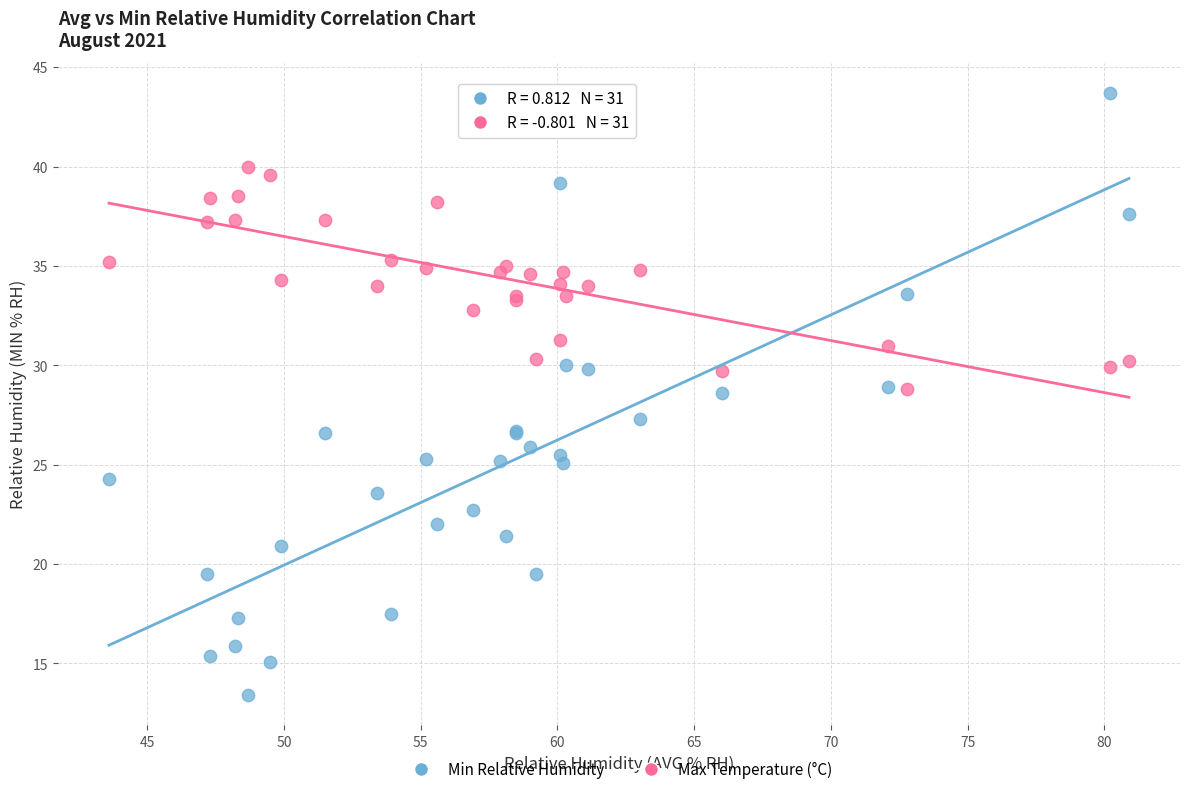

What is the X range (max minus min) for the scatter plot?

37.3